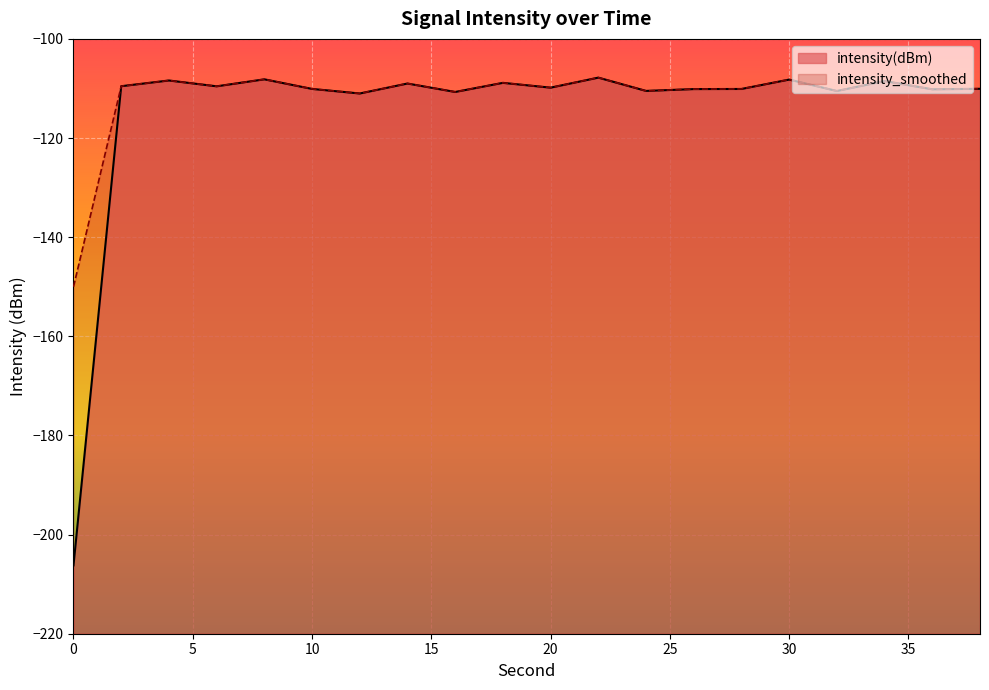

What is the average value of the intensity(dBm) series?

-114.4